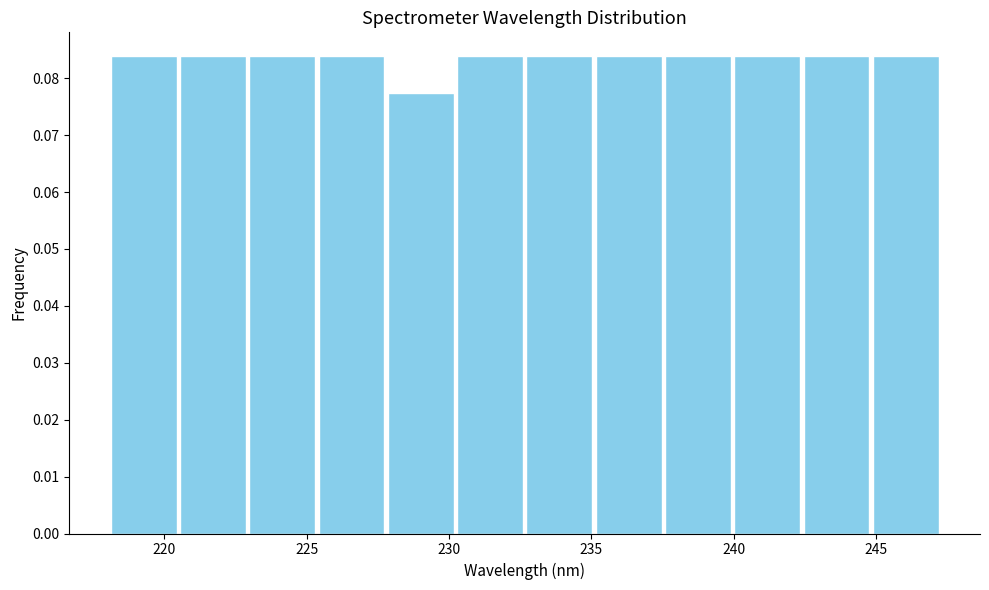

What is the height of the bar covering 220.5 to 223.0 on the x-axis? Neither the bar edges nor the heights are printed on the chart, so give them approximately, as read against the axes.

0.084